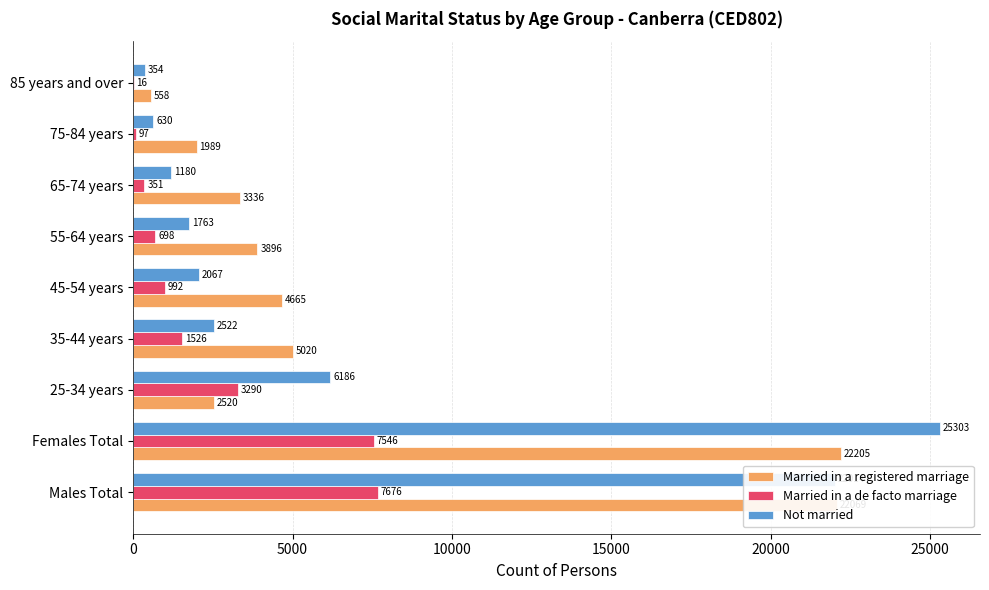

Is the value of Married in a registered marriage at 75-84 years greater than the value of Married in a de facto marriage at Males Total?

No